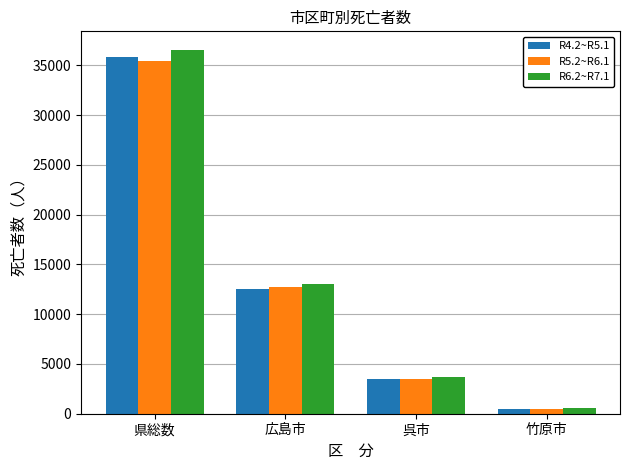

What is the value of the R4.2~R5.1 bar at the 4th from the left?

464